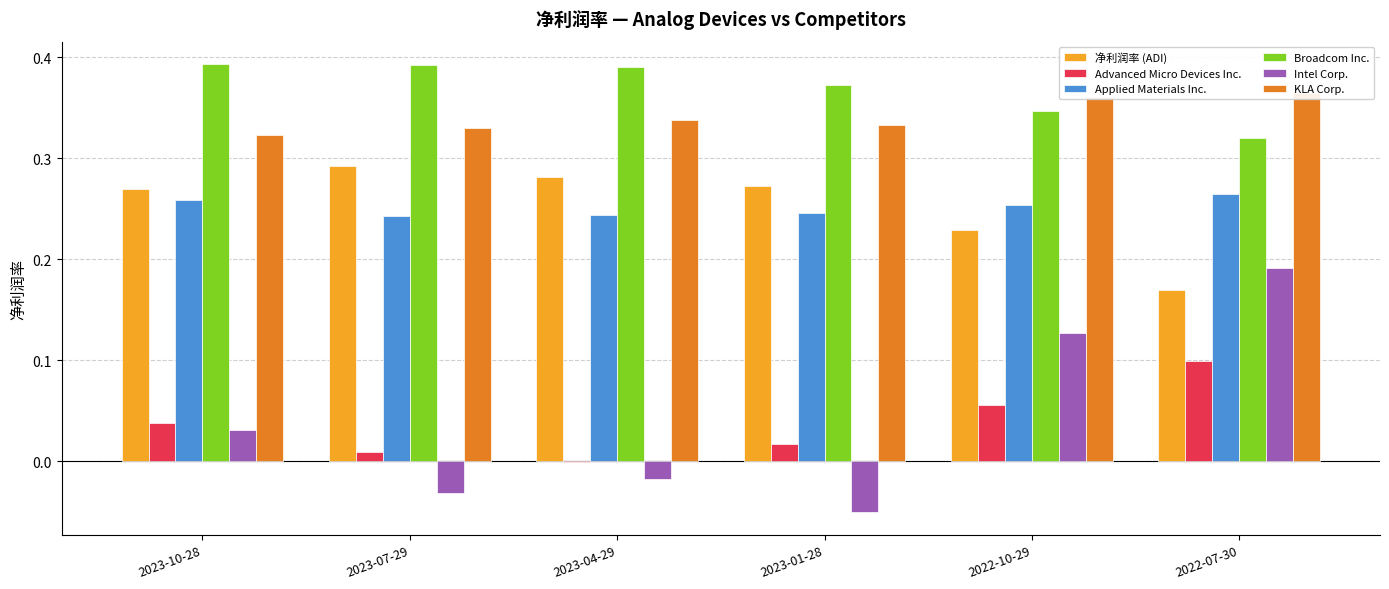

The value of Broadcom Inc. at 2023-01-28 is 0.4. True or false?

True